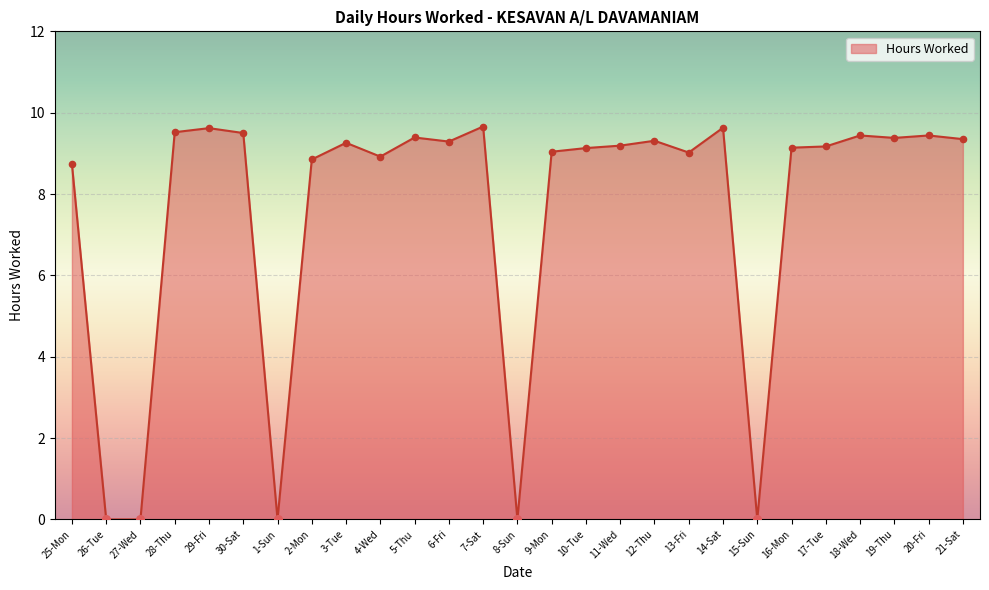

What is the change in value from 18-Wed to 19-Thu?

-0.1